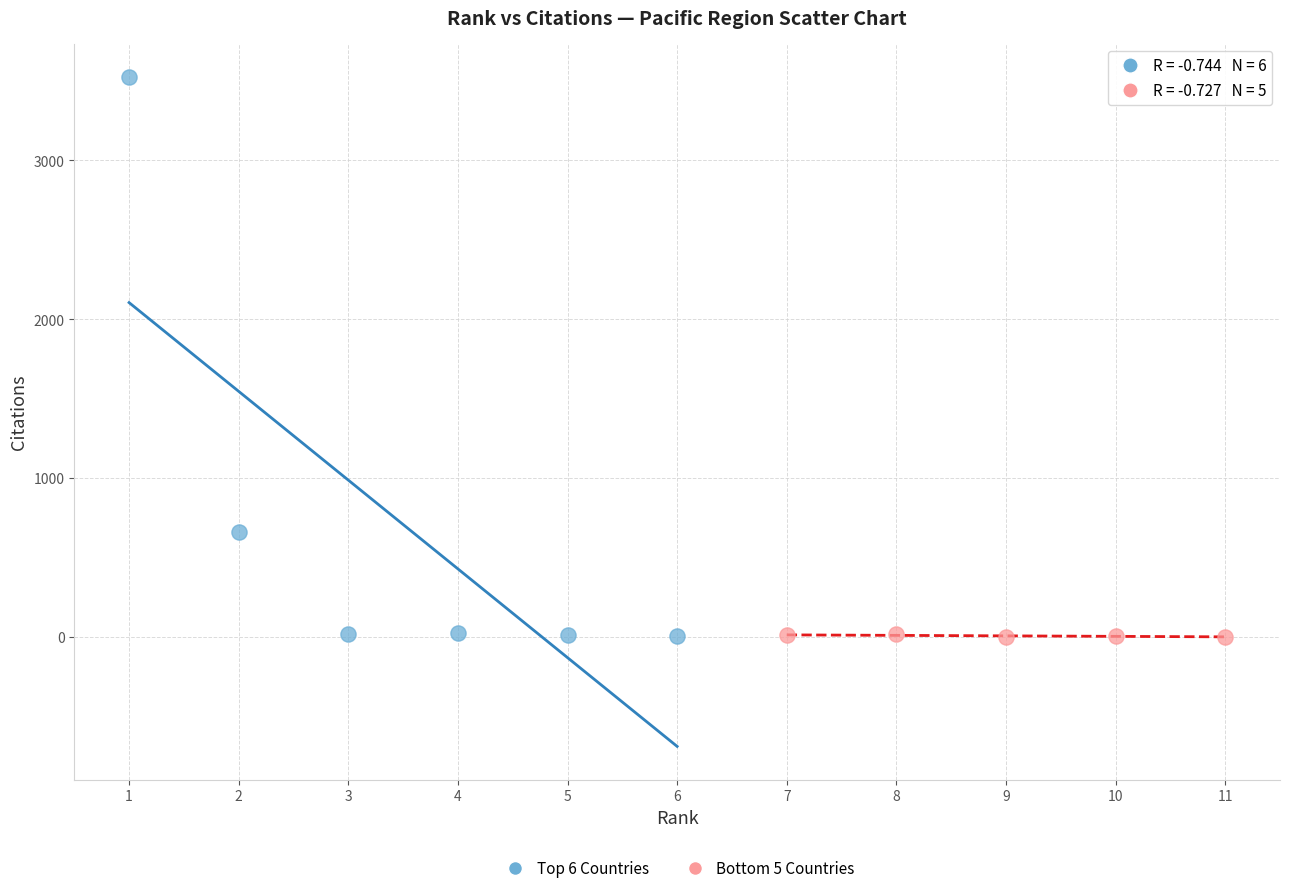

Which series contains the highest Y value?

Top 6 Countries